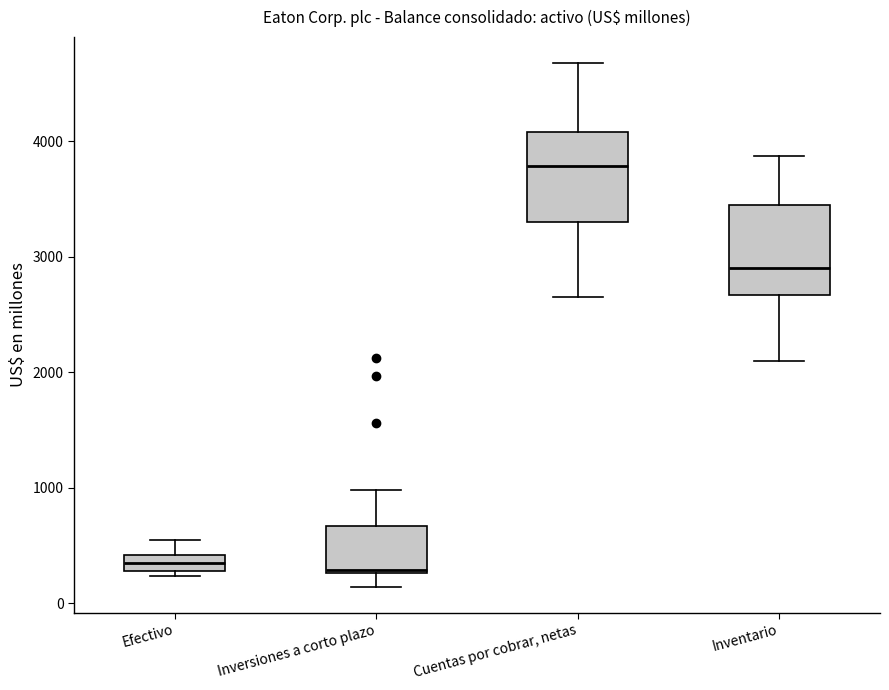

Where does the lower whisker of the box for Cuentas por cobrar, netas end on the y-axis? The values are not printed on the chart, so give them approximately, as read against the axis.

2600